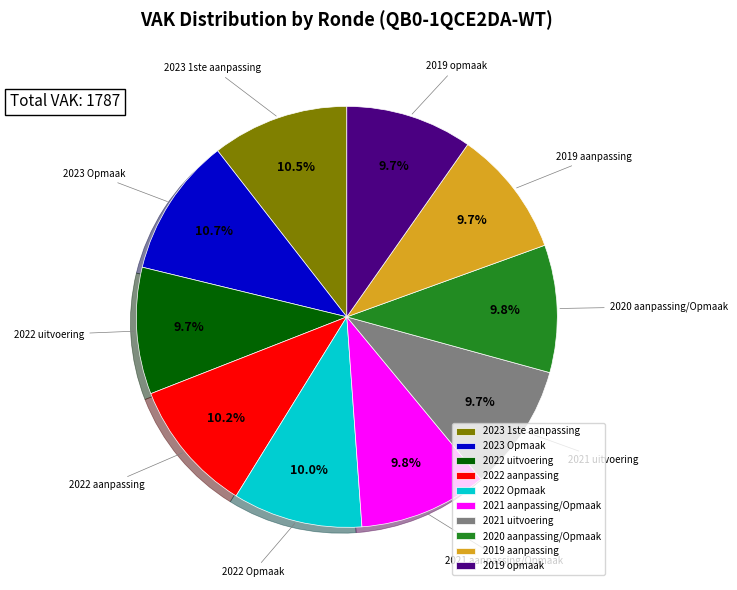

Is there a majority slice in this chart?

No